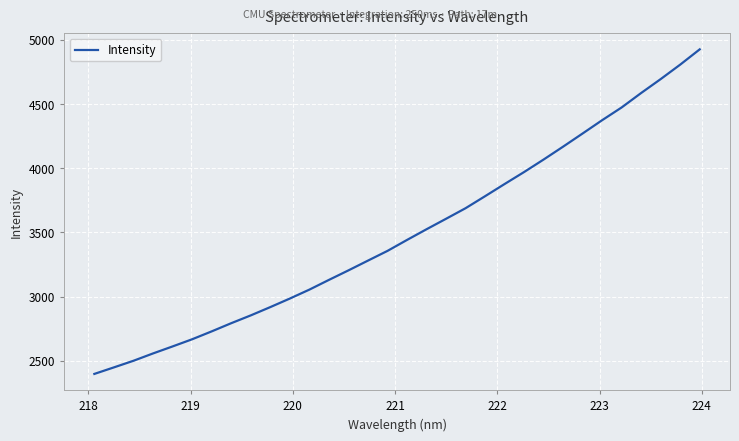

What is the greatest value displayed?

4927.1